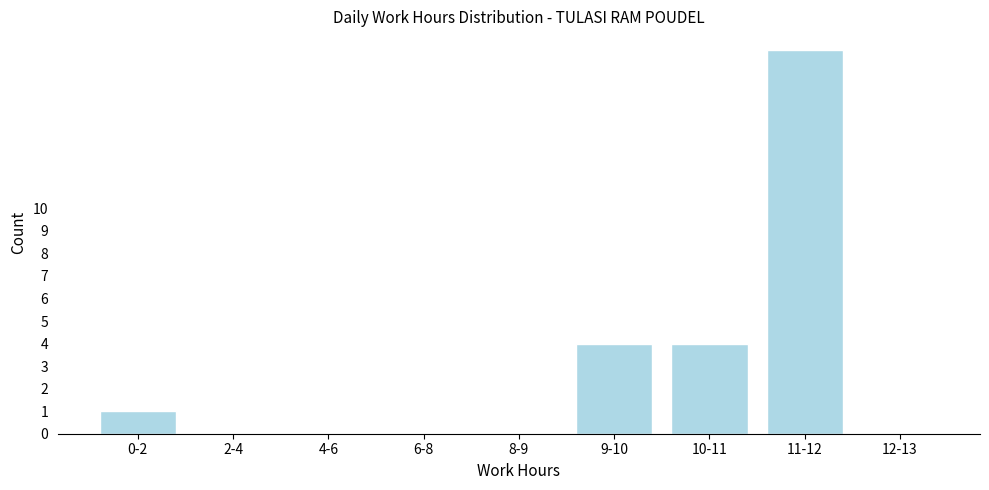

Reading left to right, extract all data points from this chart.

0-2=1	2-4=0	4-6=0	6-8=0	8-9=0	9-10=4	10-11=4	11-12=17	12-13=0